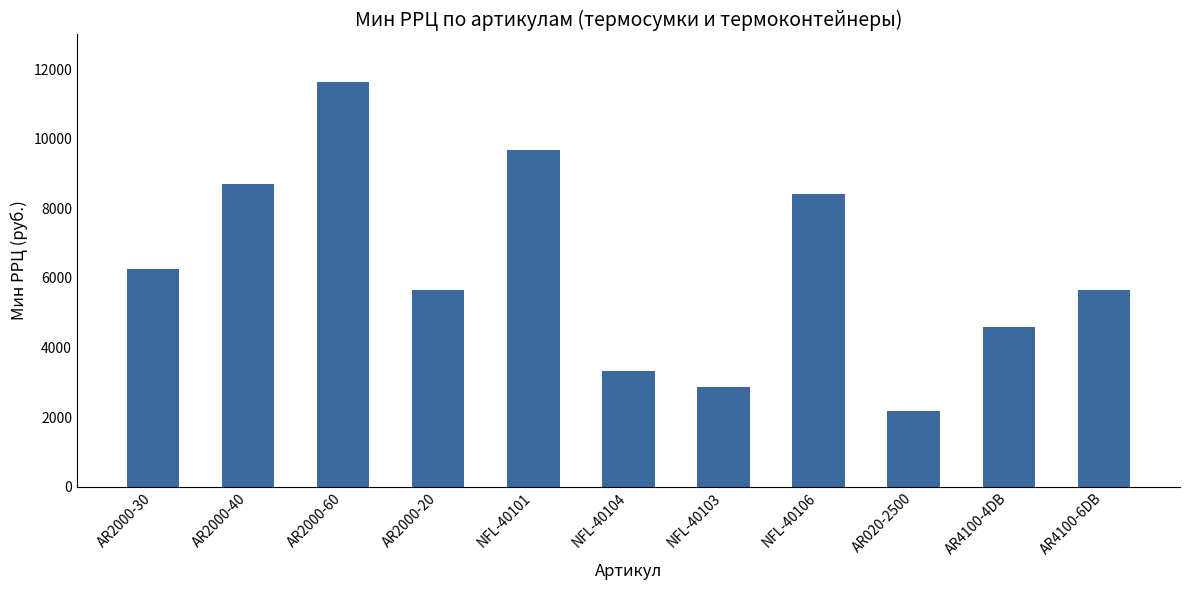

What is the maximum value shown in the chart?

11620